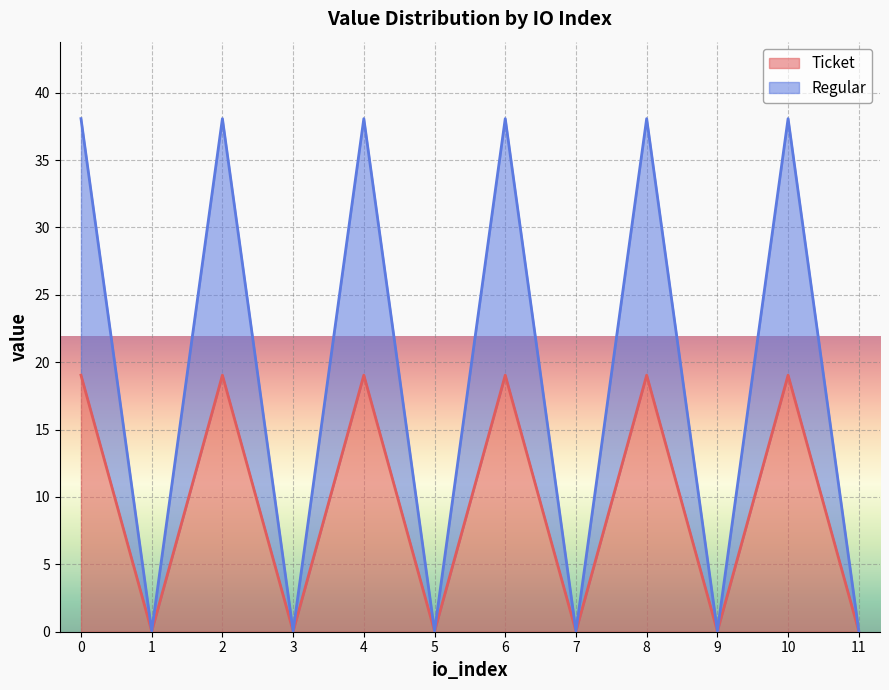

Reading left to right, transcribe all the data shown in this chart.

Ticket: 19.0	0.0	19.0	0.0	19.0	0.0	19.0	0.0	19.0	0.0	19.0	0.0
Regular: 38.1	0.1	38.1	0.1	38.1	0.1	38.1	0.1	38.1	0.1	38.1	0.1